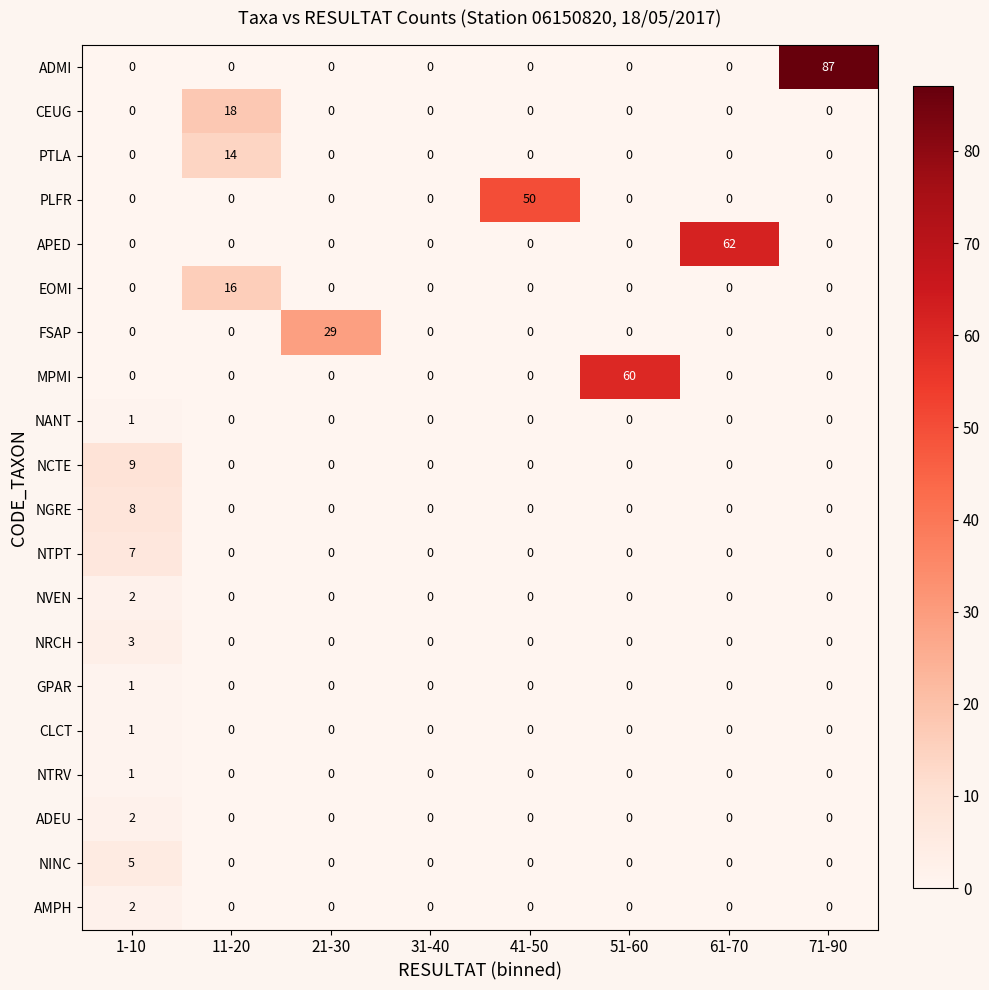

How many CLCT values are between 0 and 1?

8